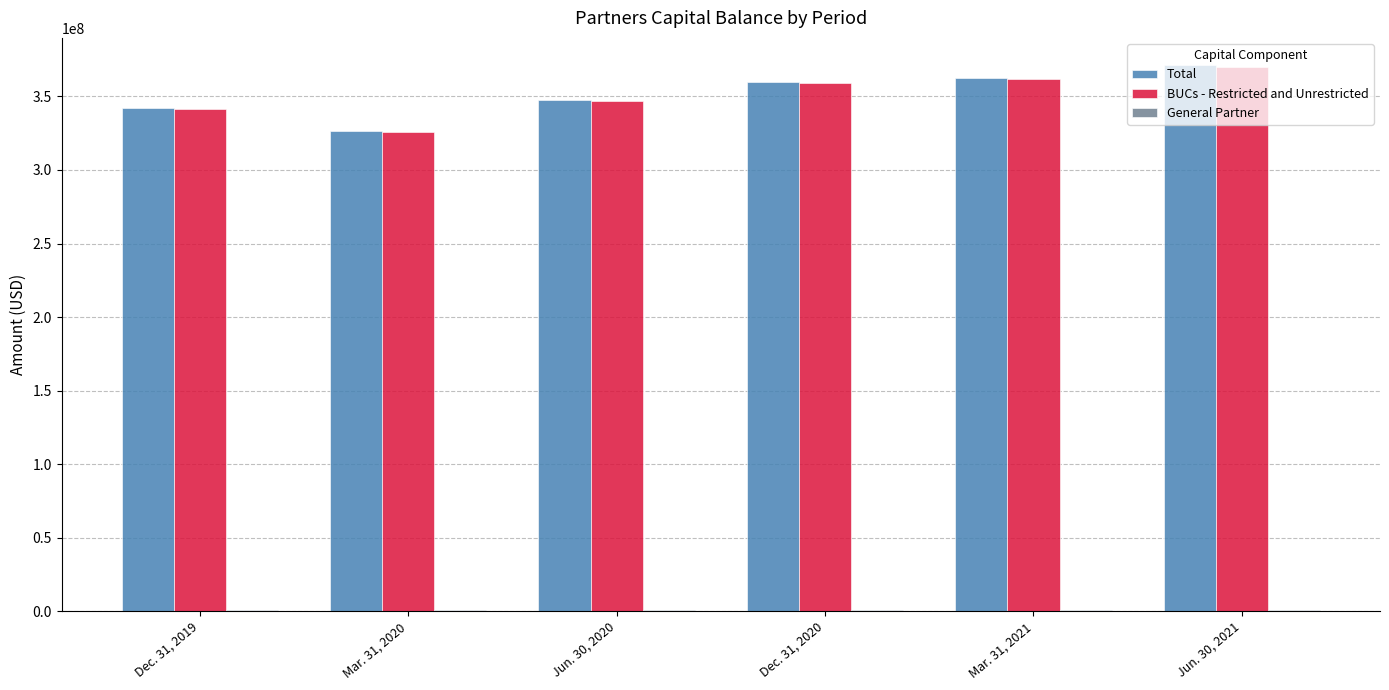

How many categories are shown in the chart?

6